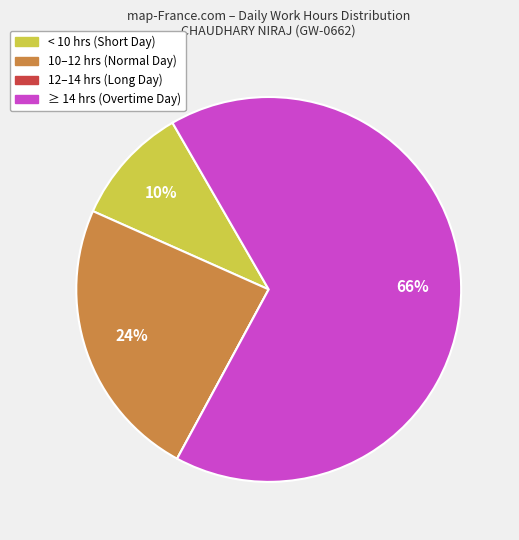

To the nearest percent, what is the difference between the largest and smallest slice percentages?

66%